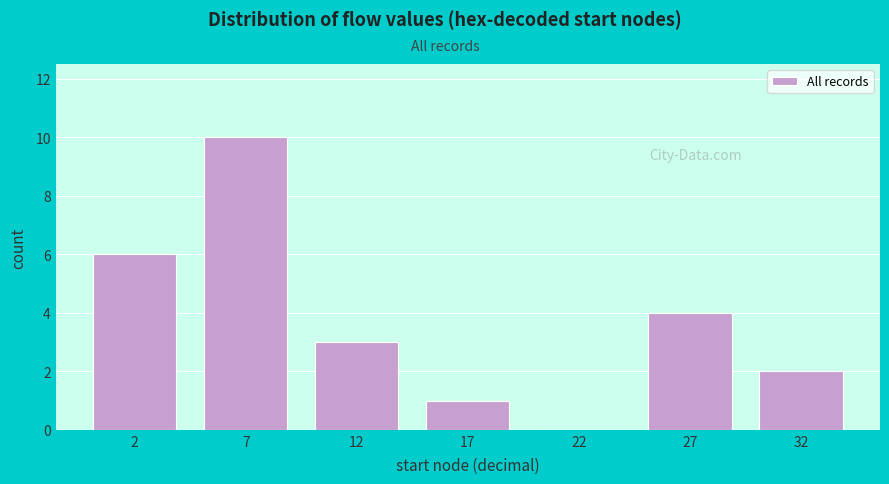

Reading left to right, list all the values displayed in this chart.

2=6	7=10	12=3	17=1	22=0	27=4	32=2